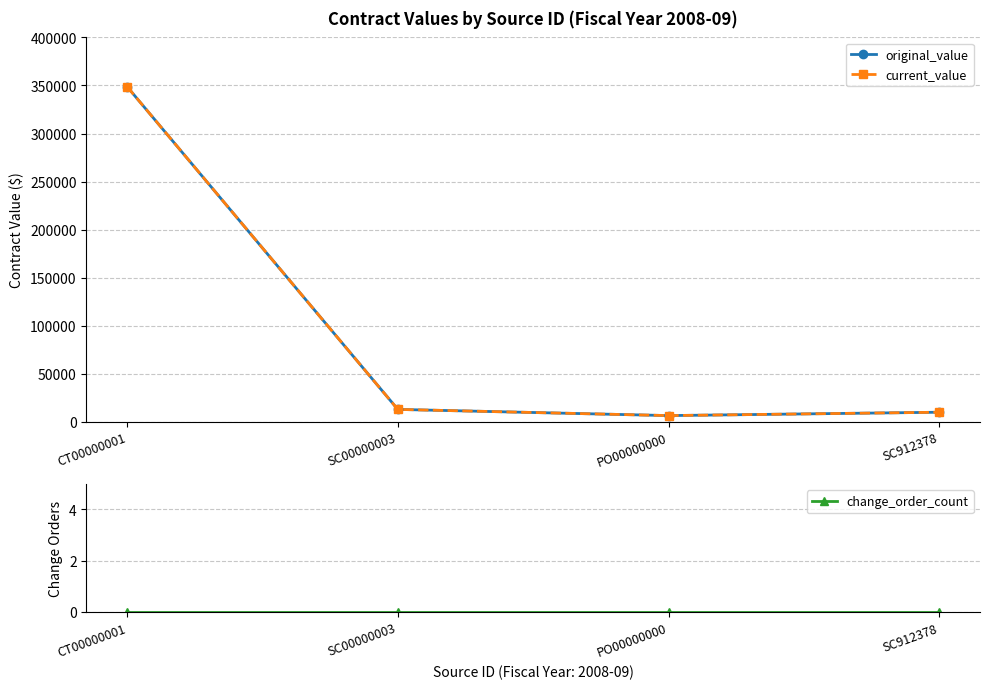

At which label does original_value reach its minimum?

PO00000000